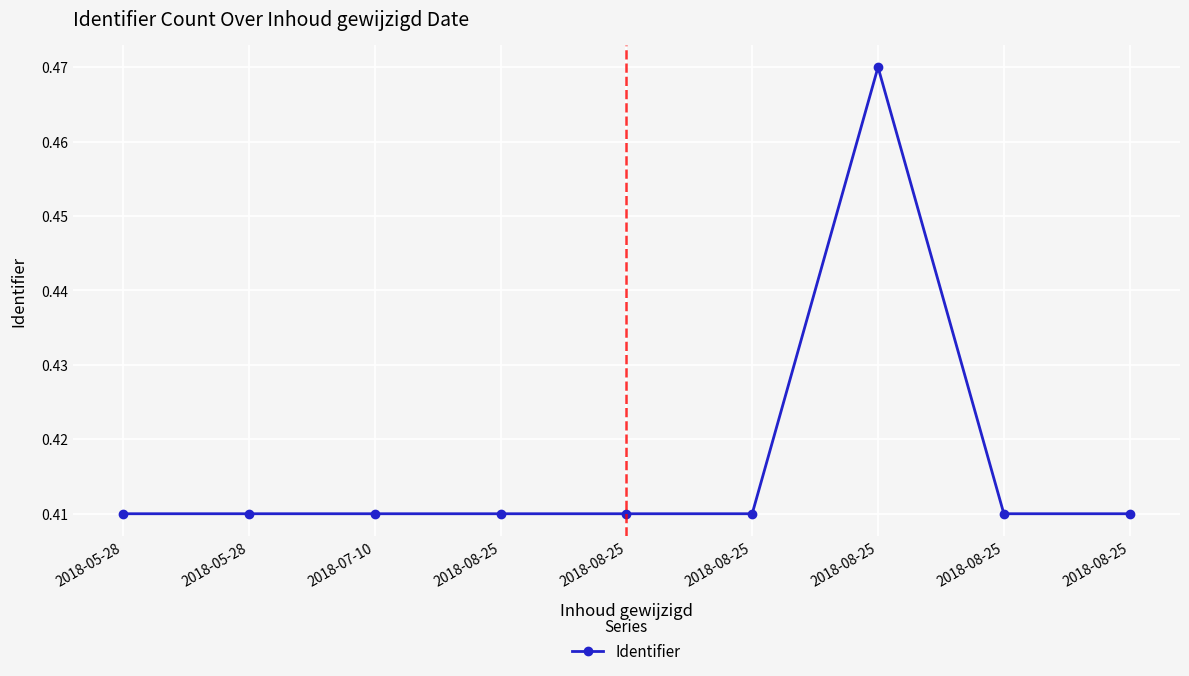

What is the label of the 7th point from the left?

2018-08-25